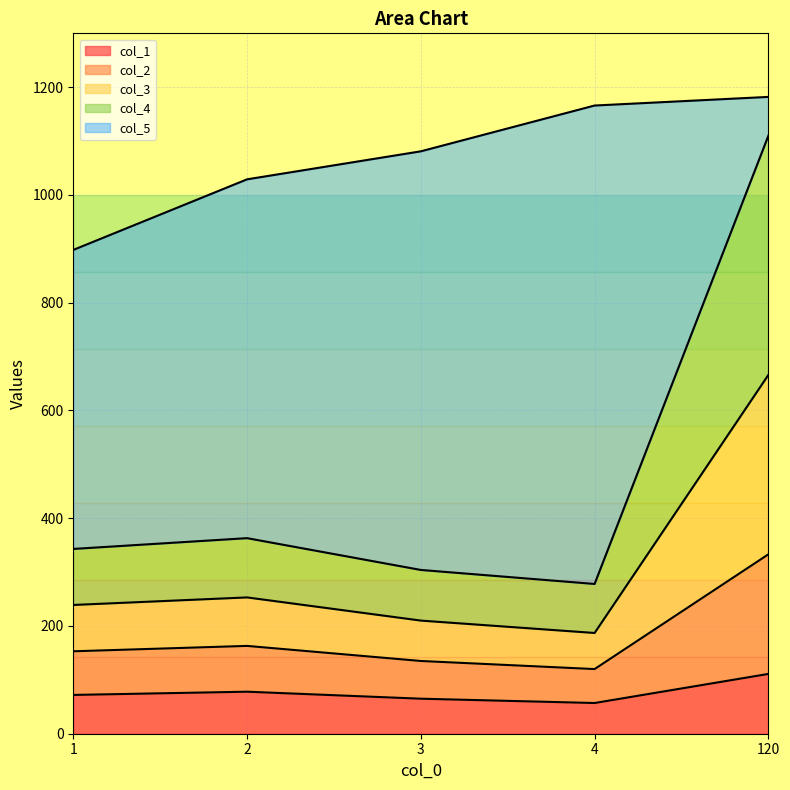

Read the col_1 value at 120.

111